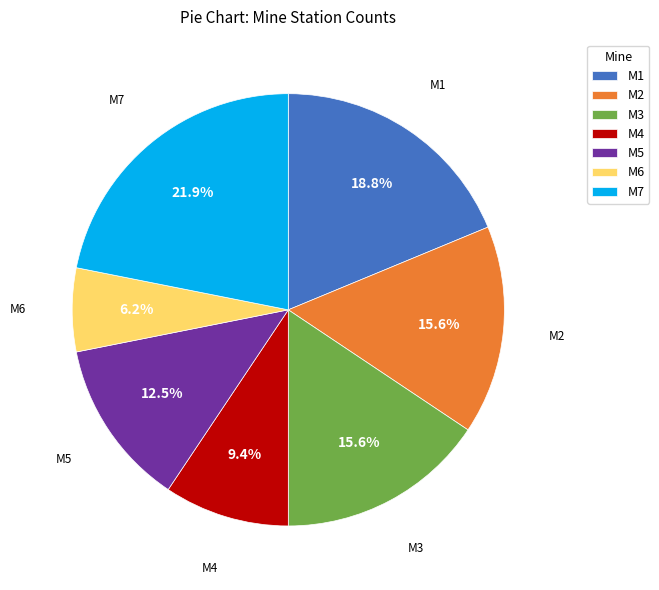

What is the smallest slice in the pie chart?

M6